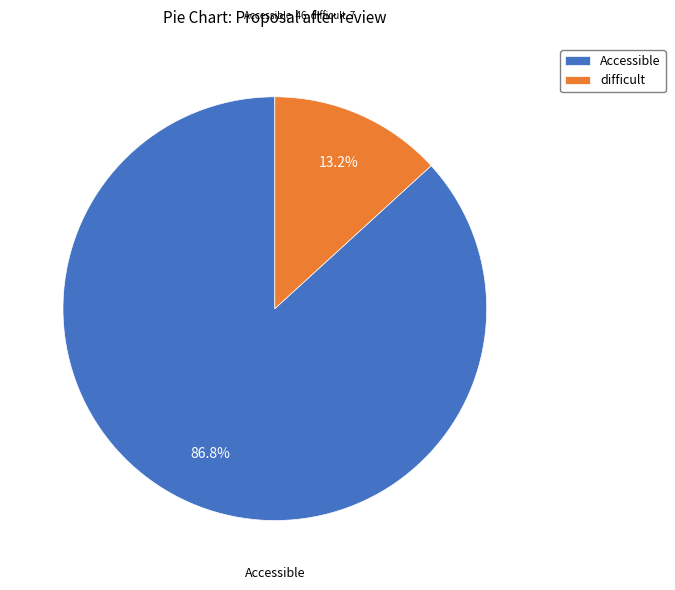

True or false: difficult accounts for 13% of the total.

True